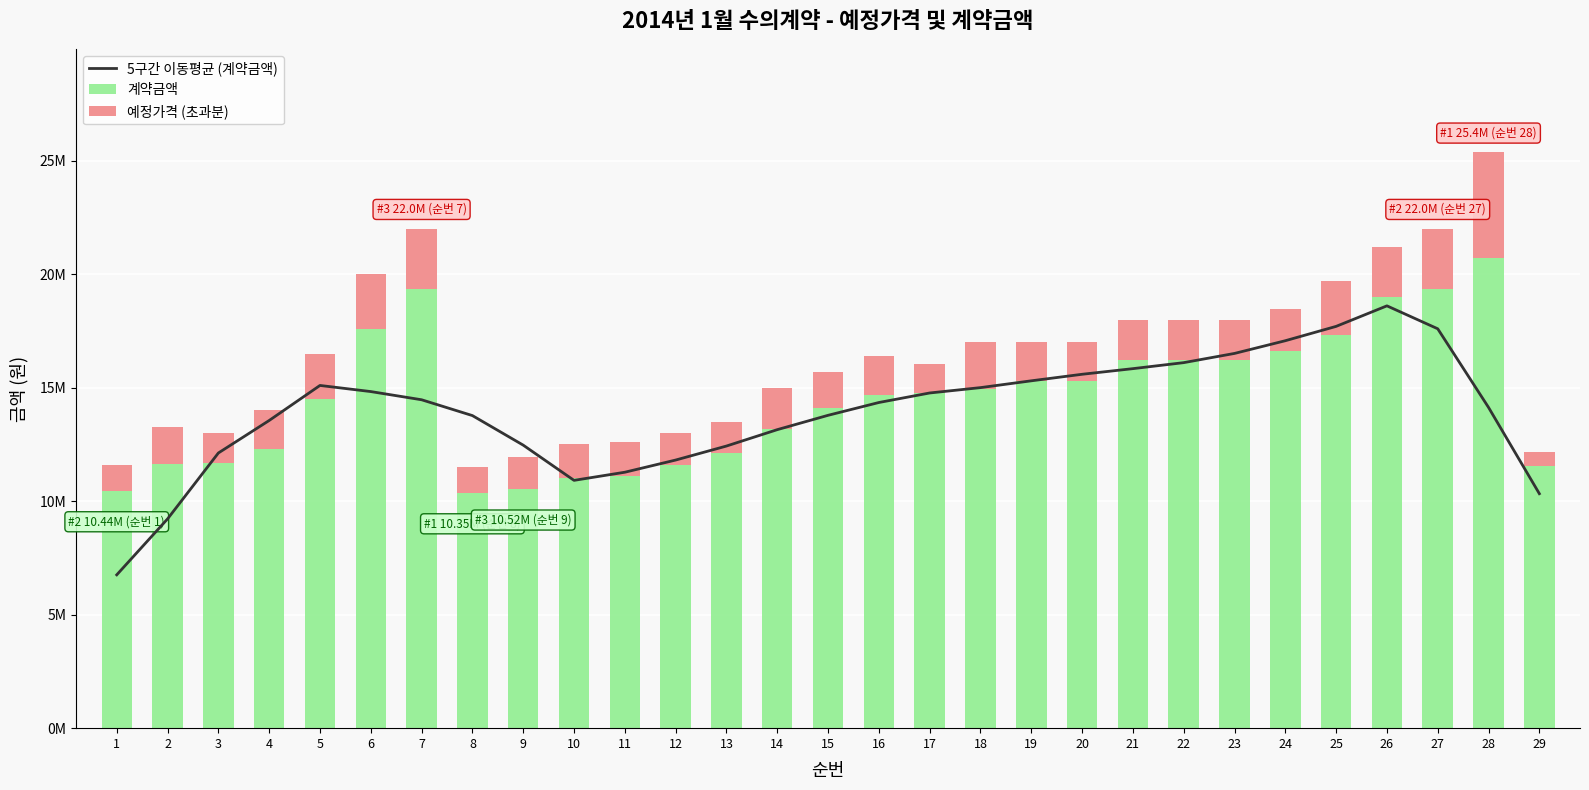

How many data points in 예정가격 (초과분) are less than 1700000?

13